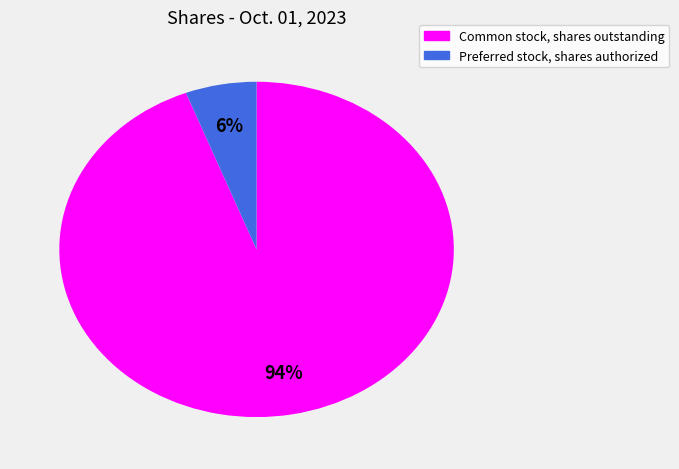

Which has a higher value, Preferred stock, shares authorized or Common stock, shares outstanding?

Common stock, shares outstanding